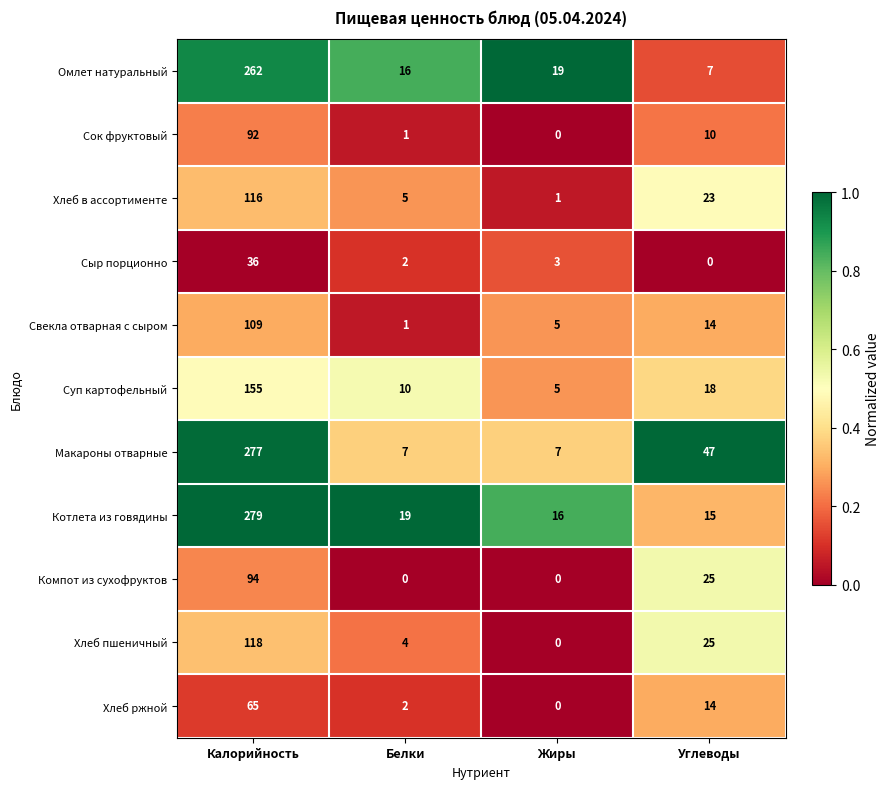

Count the number of data series in this chart.

11